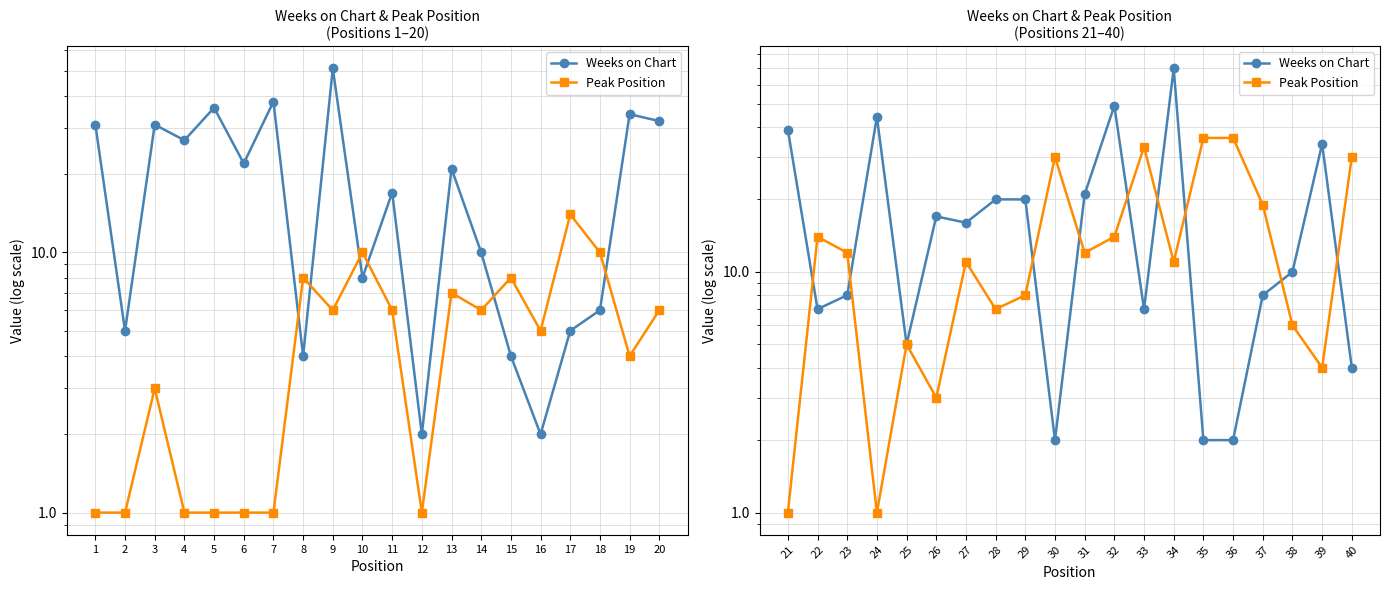

Which category has the lowest value across all series?

21